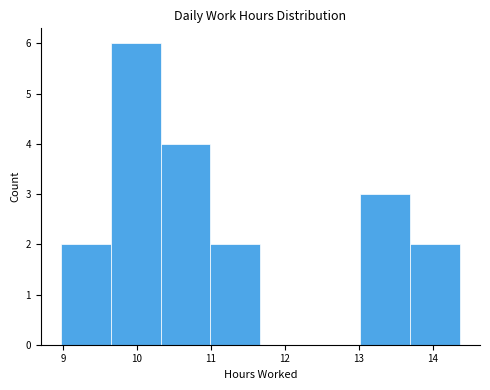

Which range on the x-axis has the tallest bar?

9.6 to 10.3